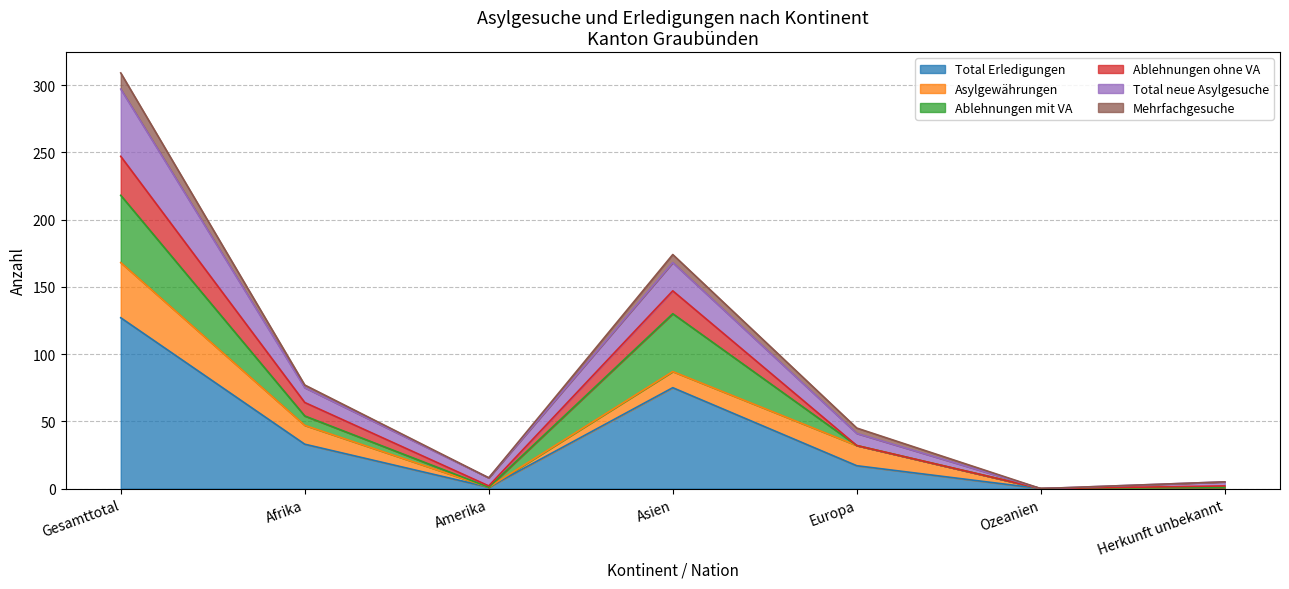

True or false: Total neue Asylgesuche and Total Erledigungen cross at least once.

False